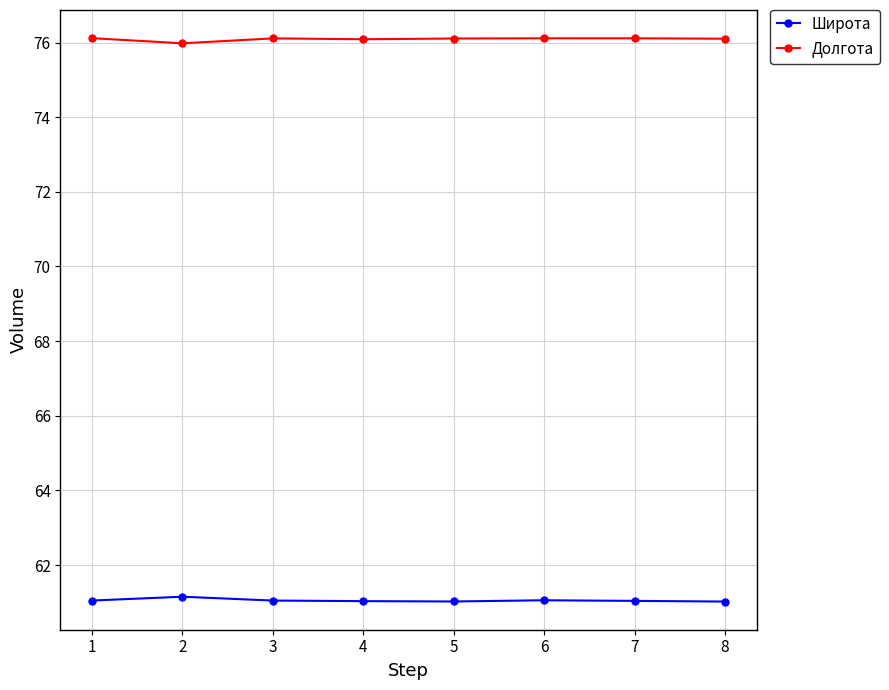

True or false: Широта and Долгота cross at least once.

False